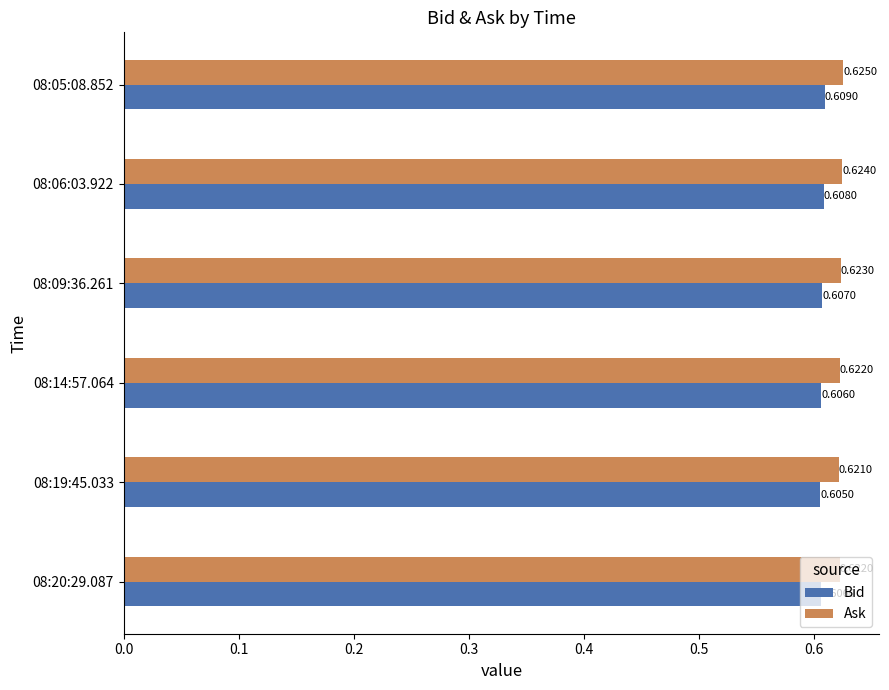

Rank the series at 08:09:36.261 from lowest to highest value.

Bid, Ask